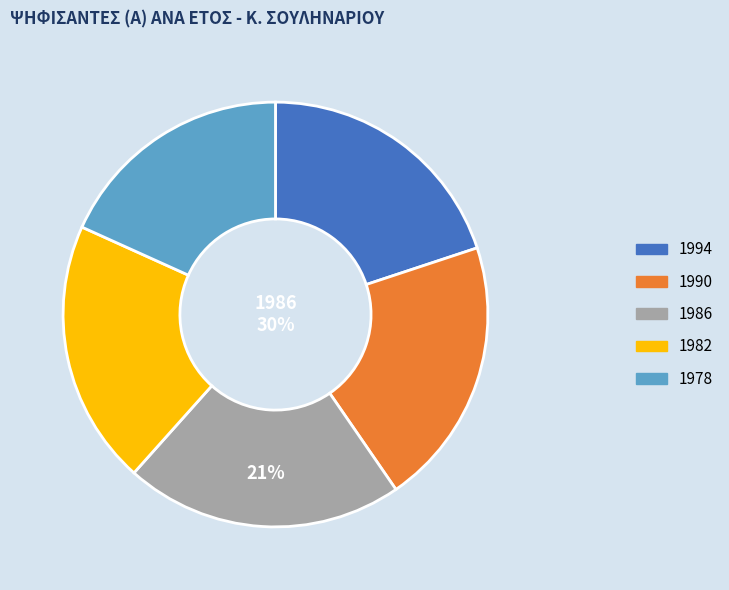

Is it true that 1990 is 30% of the pie?

False